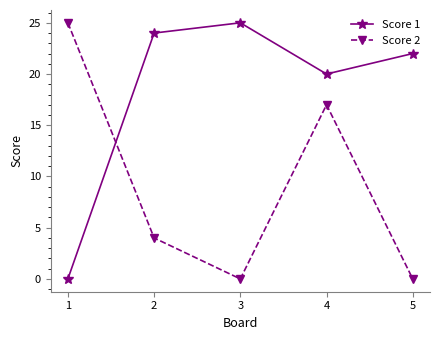

Is the value of Score 1 at 4 greater than the value of Score 2 at 5?

Yes